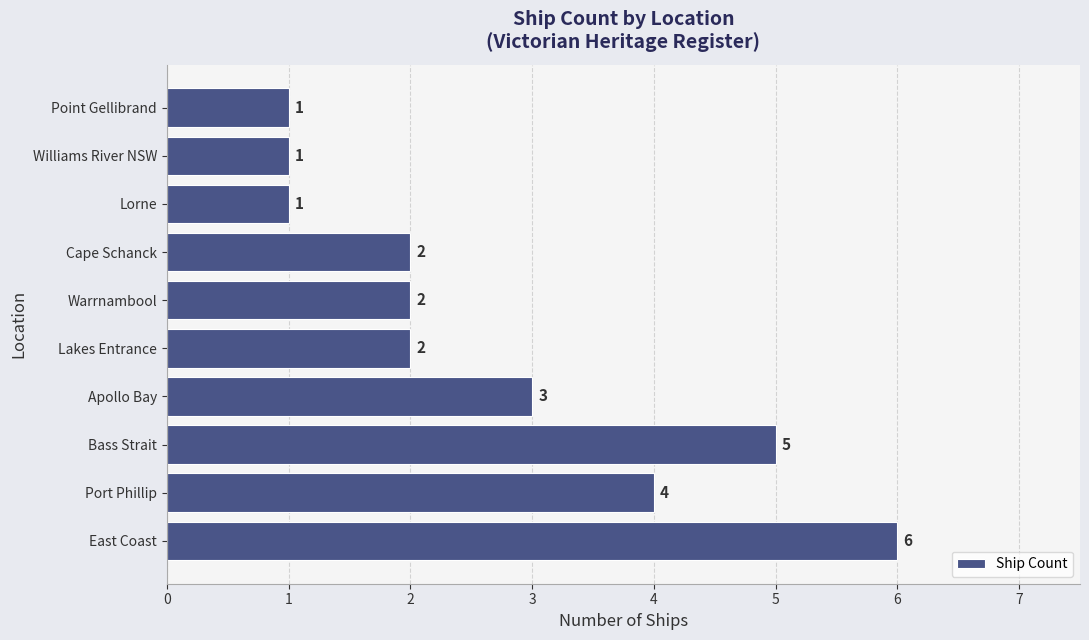

What is the sum of all values?

27